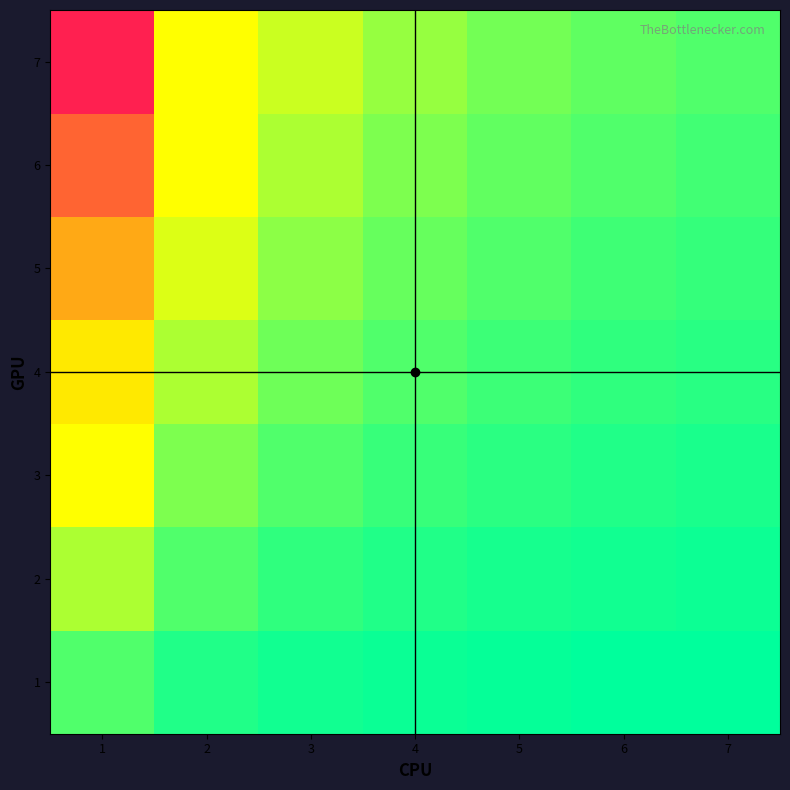

What is the spread (max minus min) of values at 5?

1.2